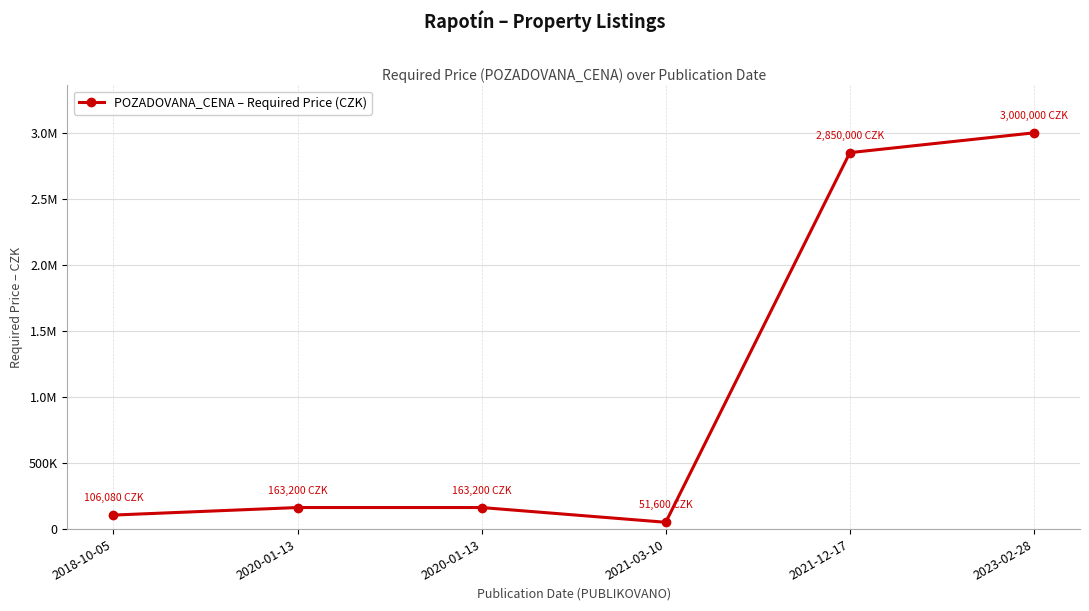

What is the maximum value shown in the chart?

3000000